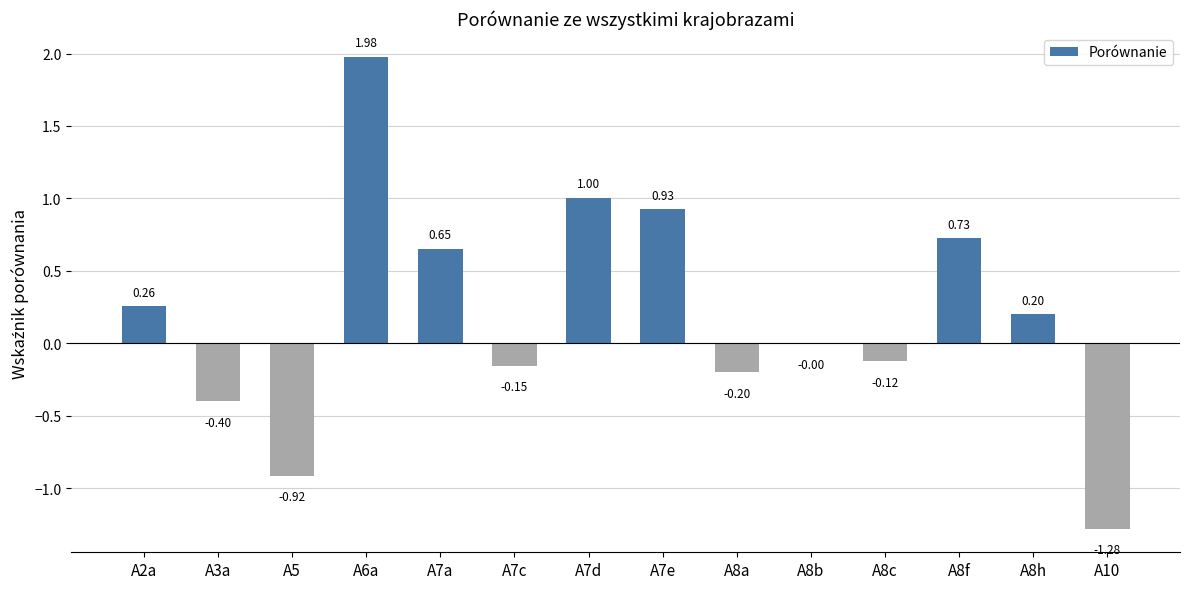

What is the change in value from A3a to A8a?

+0.2